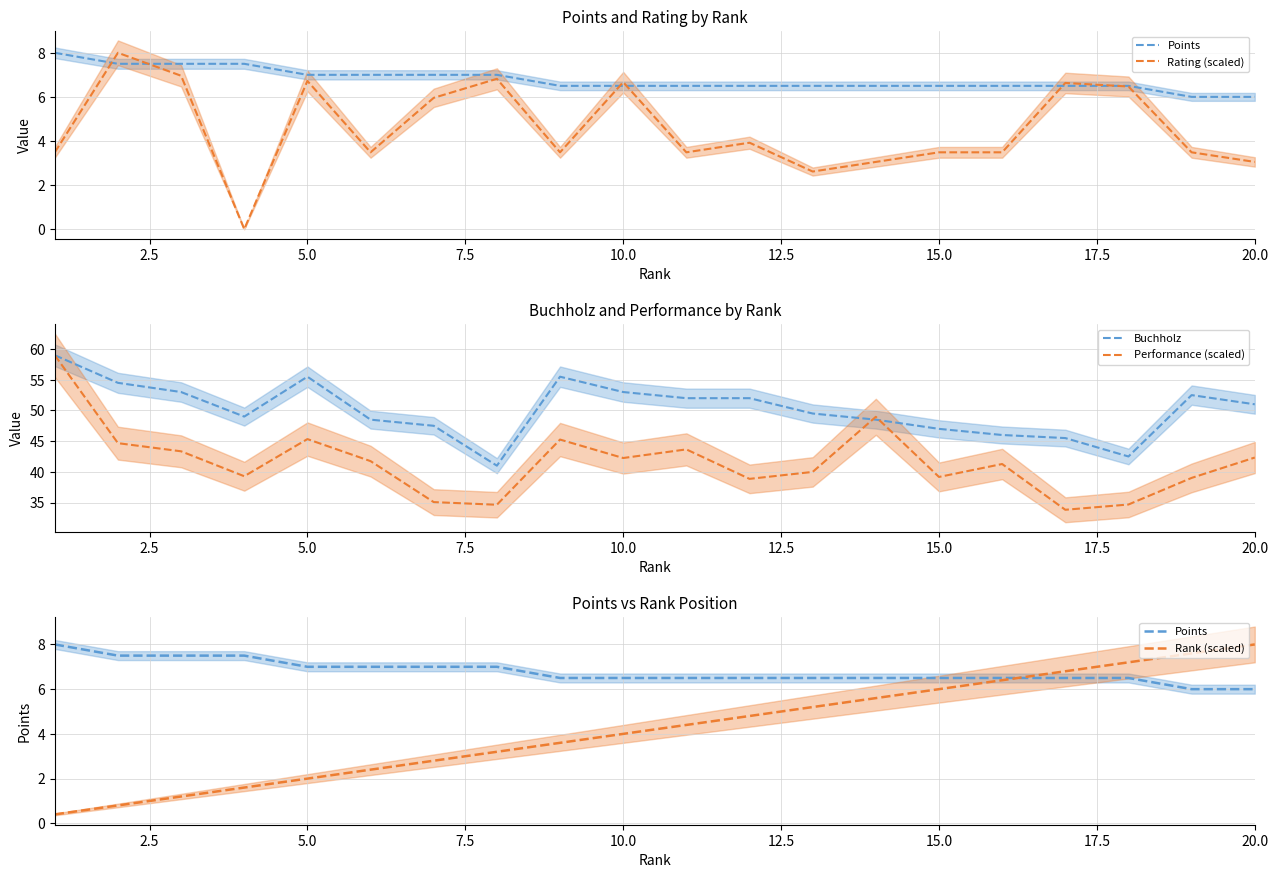

How many intersections are there between Points and Rank (scaled)?

1